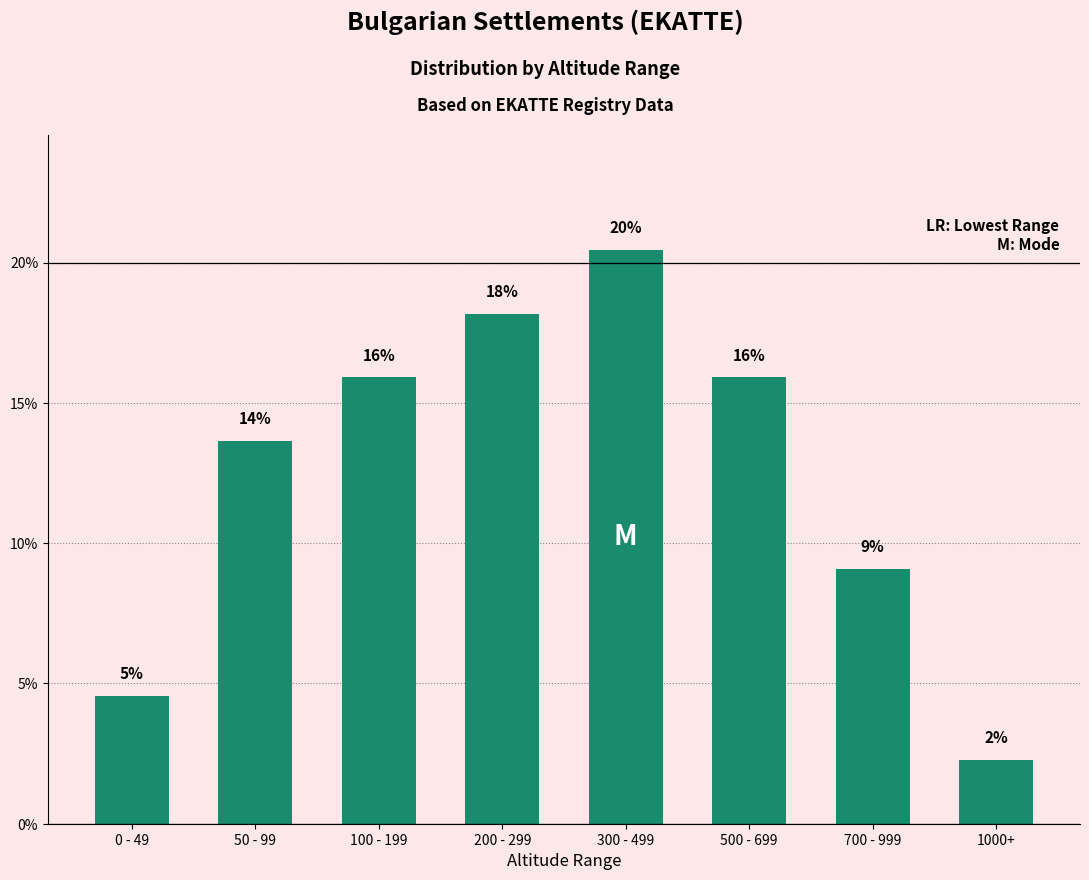

What is the minimum value shown in the chart?

2.3